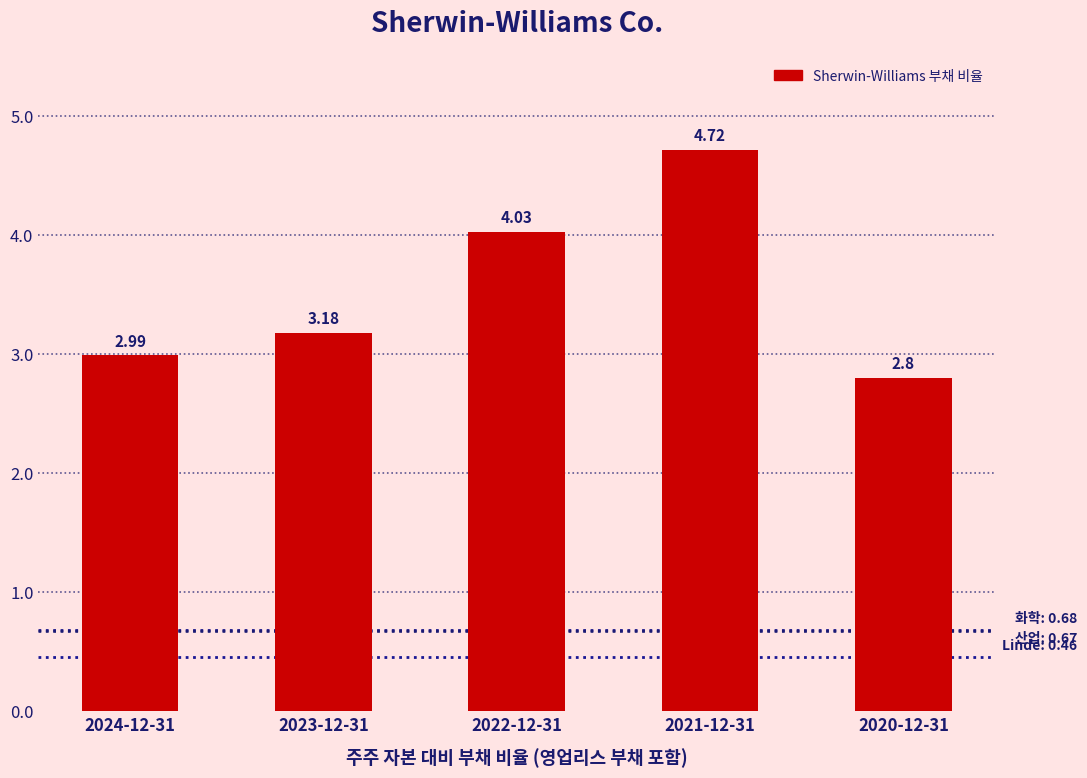

What is the change in value from 2024-12-31 to 2021-12-31?

+1.7